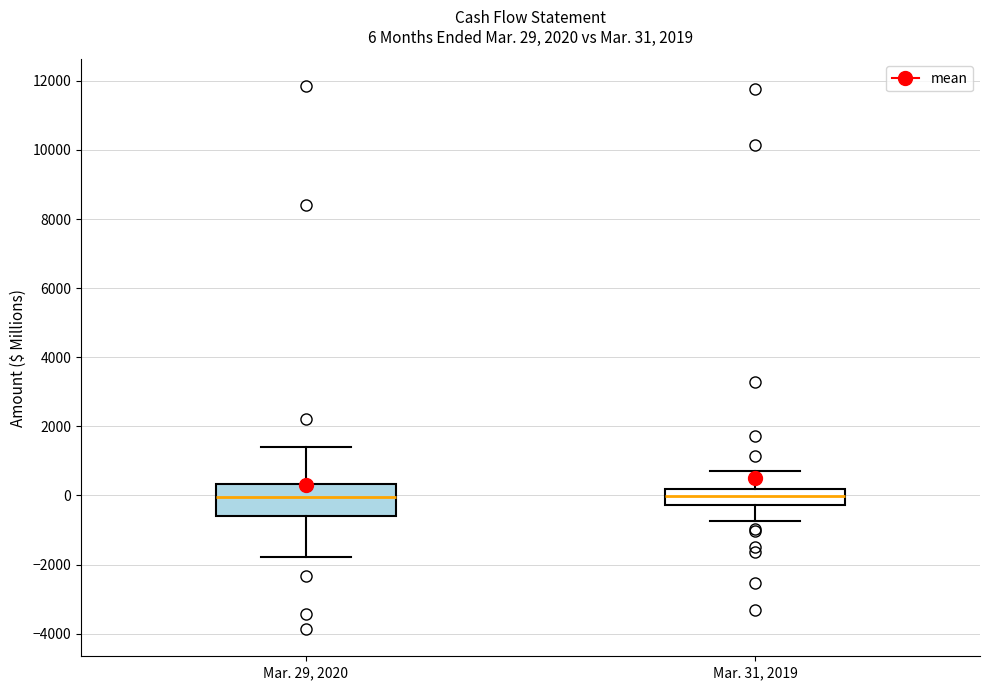

Comparing the boxes themselves (not the whiskers), which one is the tallest?

Mar. 29, 2020